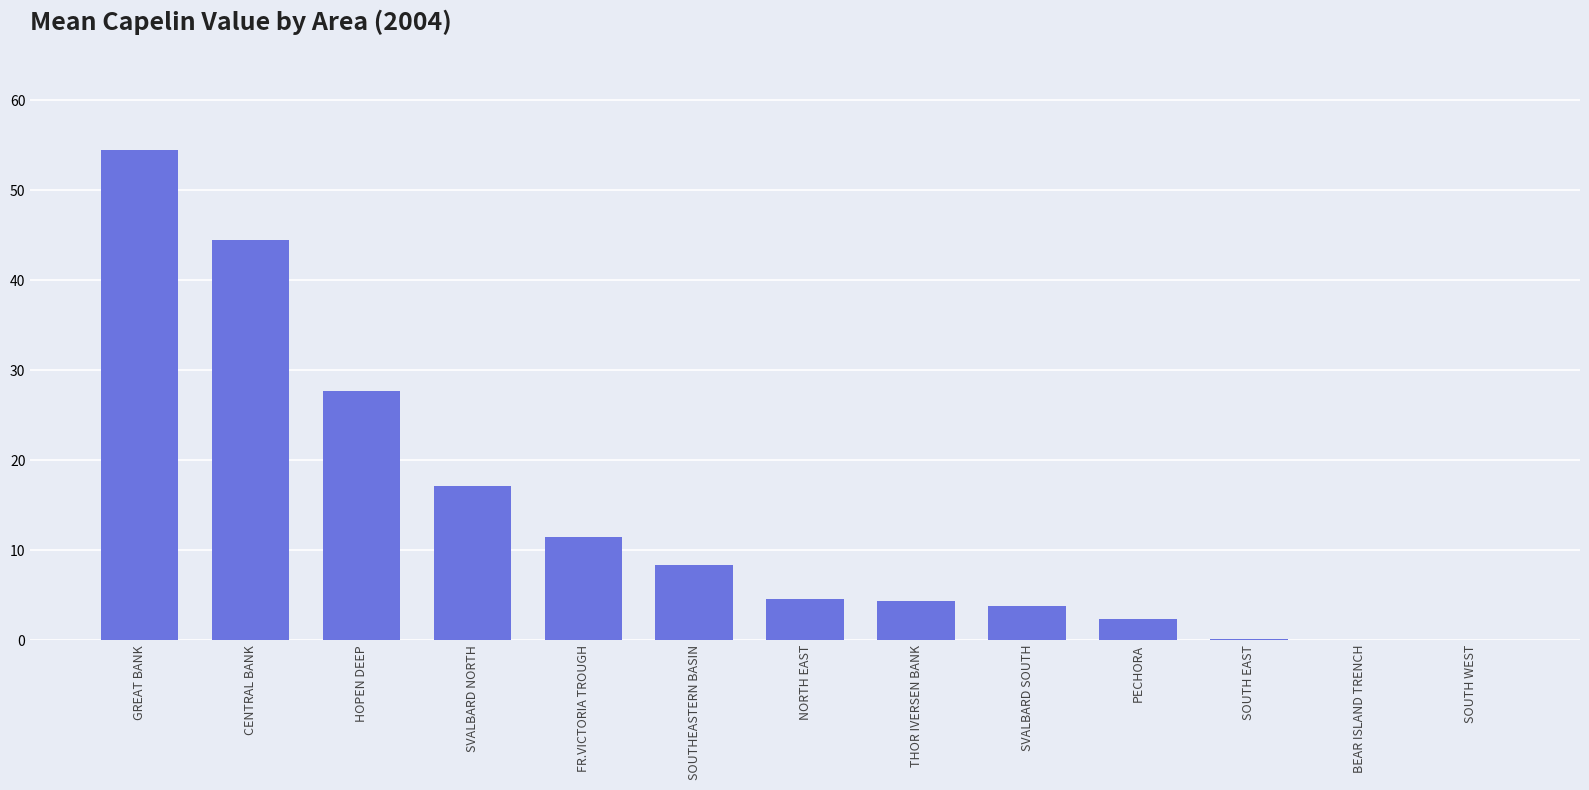

How many distinct data groups are displayed?

1